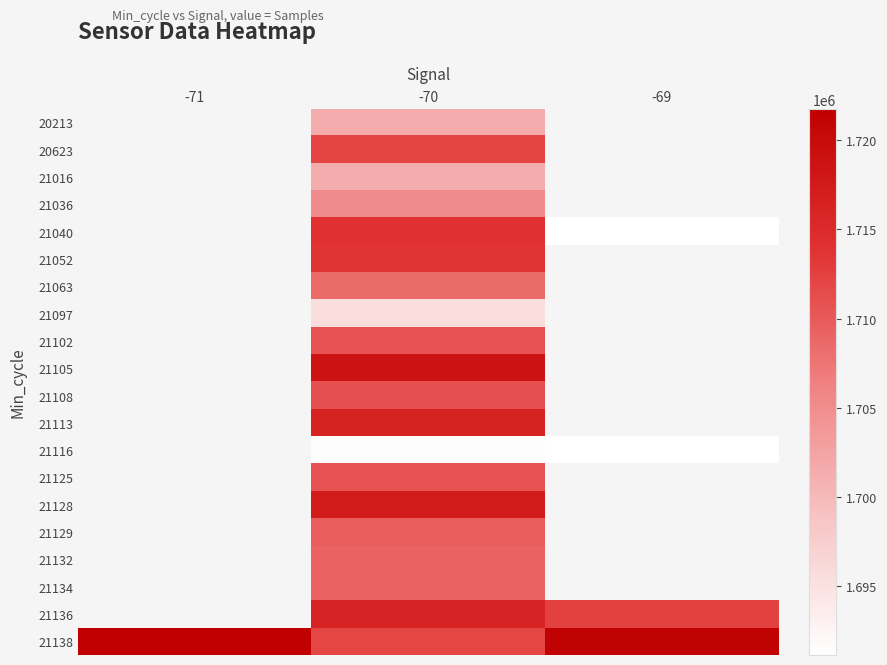

How many 21040 values are between 1691113 and 1714106?

2